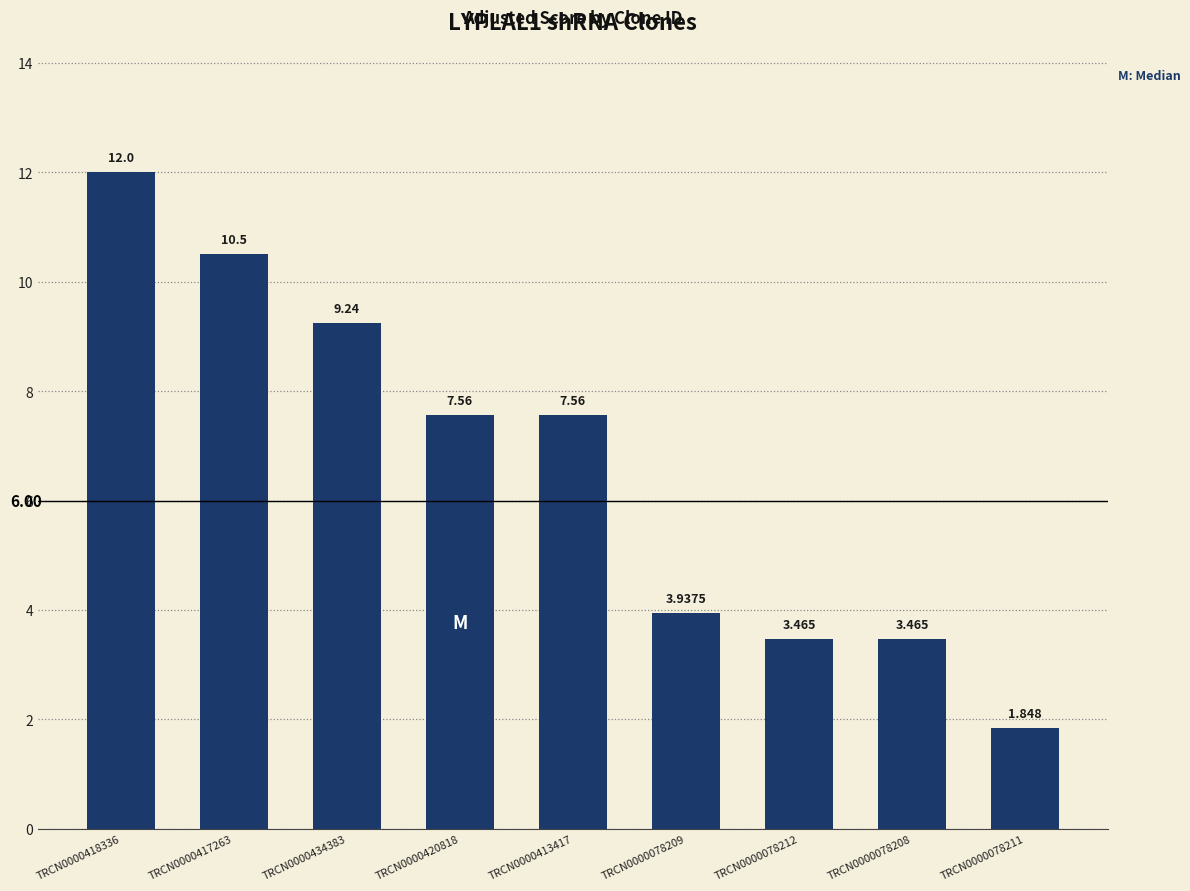

At which label is the value closest to 6?

TRCN0000420818